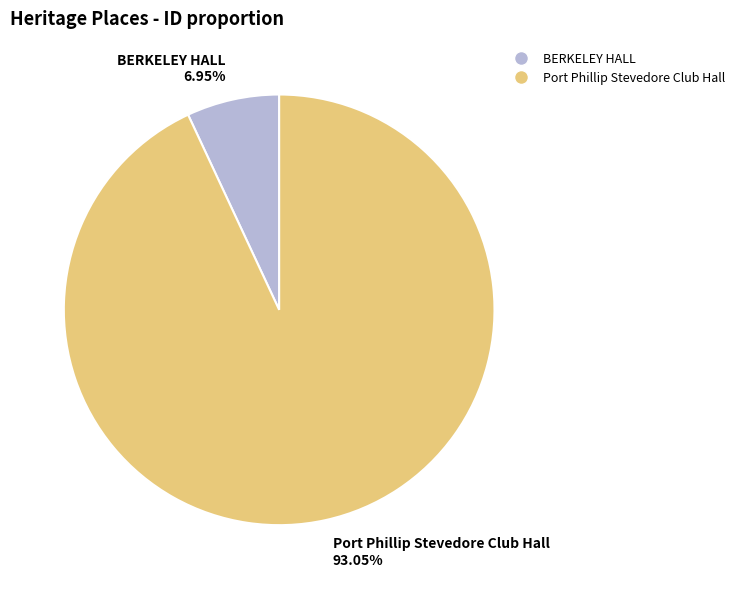

Which category has the smallest portion of the pie?

BERKELEY HALL